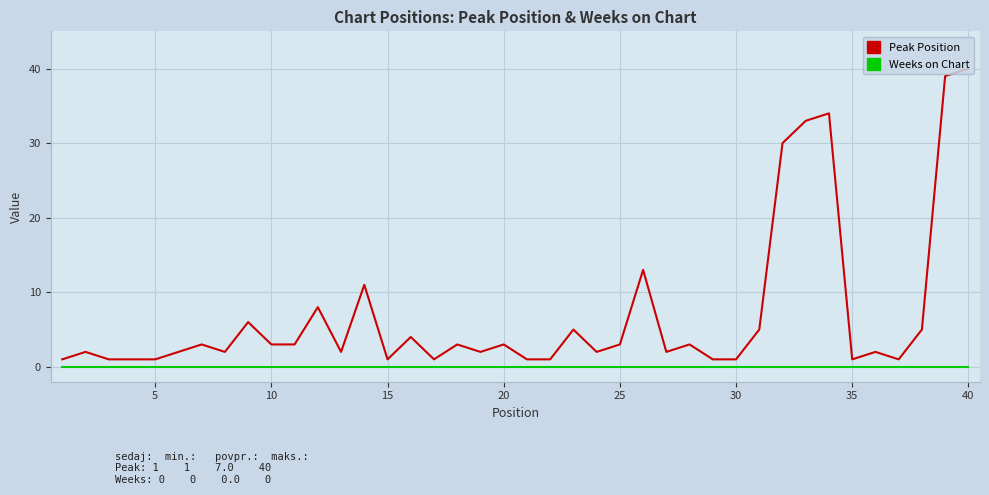

Which series has the widest spread of values?

Peak Position